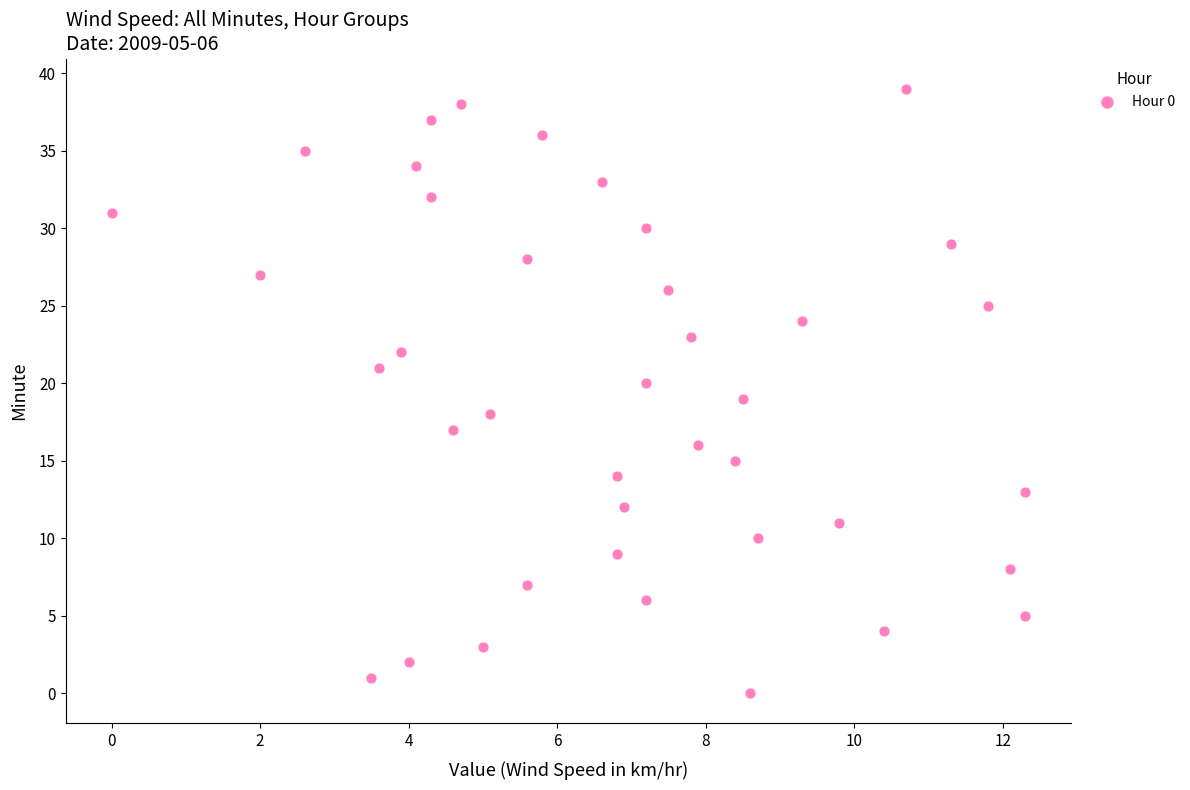

What is the range of Y values (max minus min)?

39